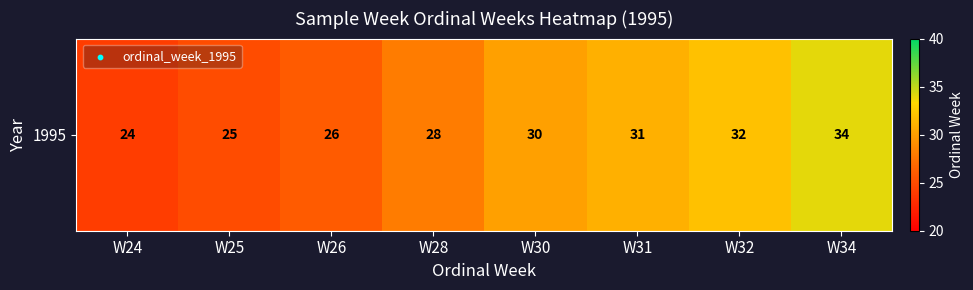

List the labels in order of value, smallest first.

W24, W25, W26, W28, W30, W31, W32, W34